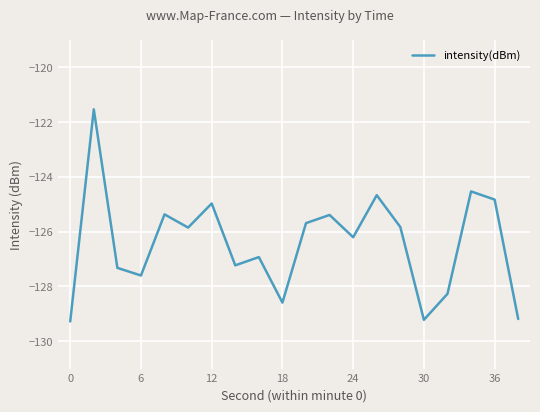

What is the difference between the maximum and minimum values?

7.7